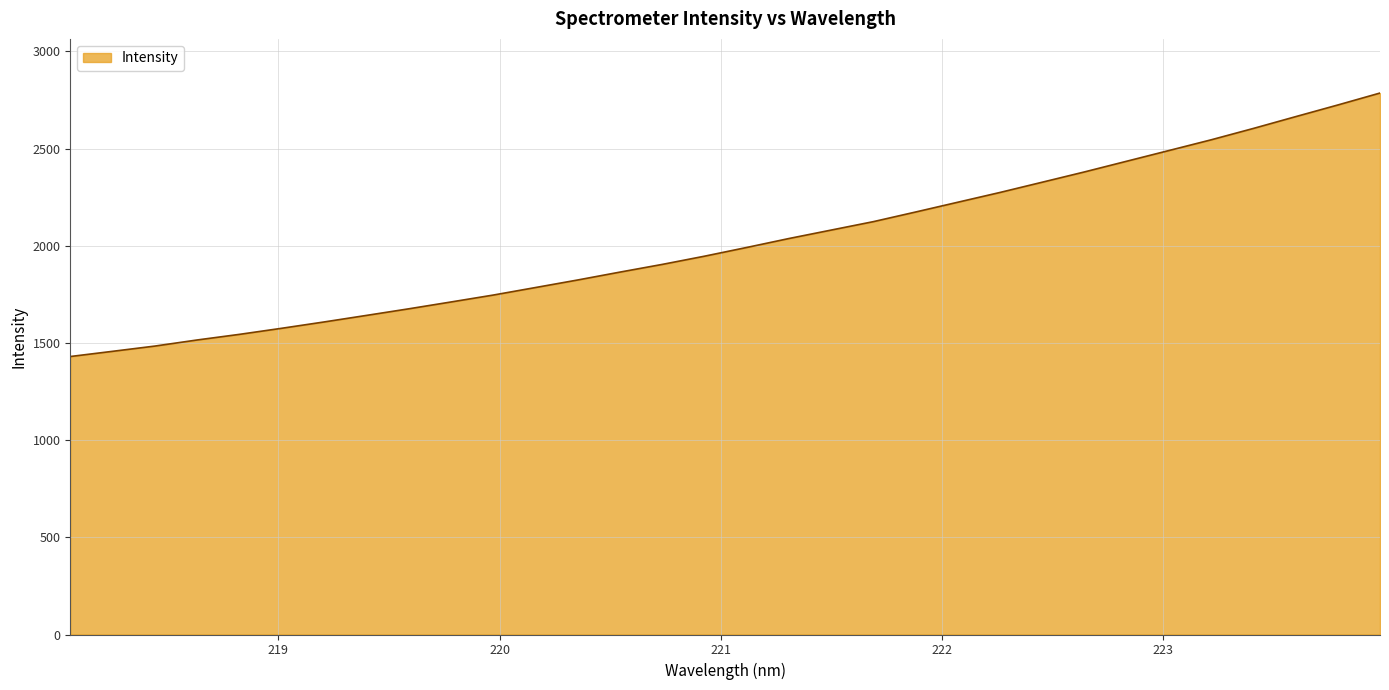

What is the difference between the maximum and minimum values?

1355.7